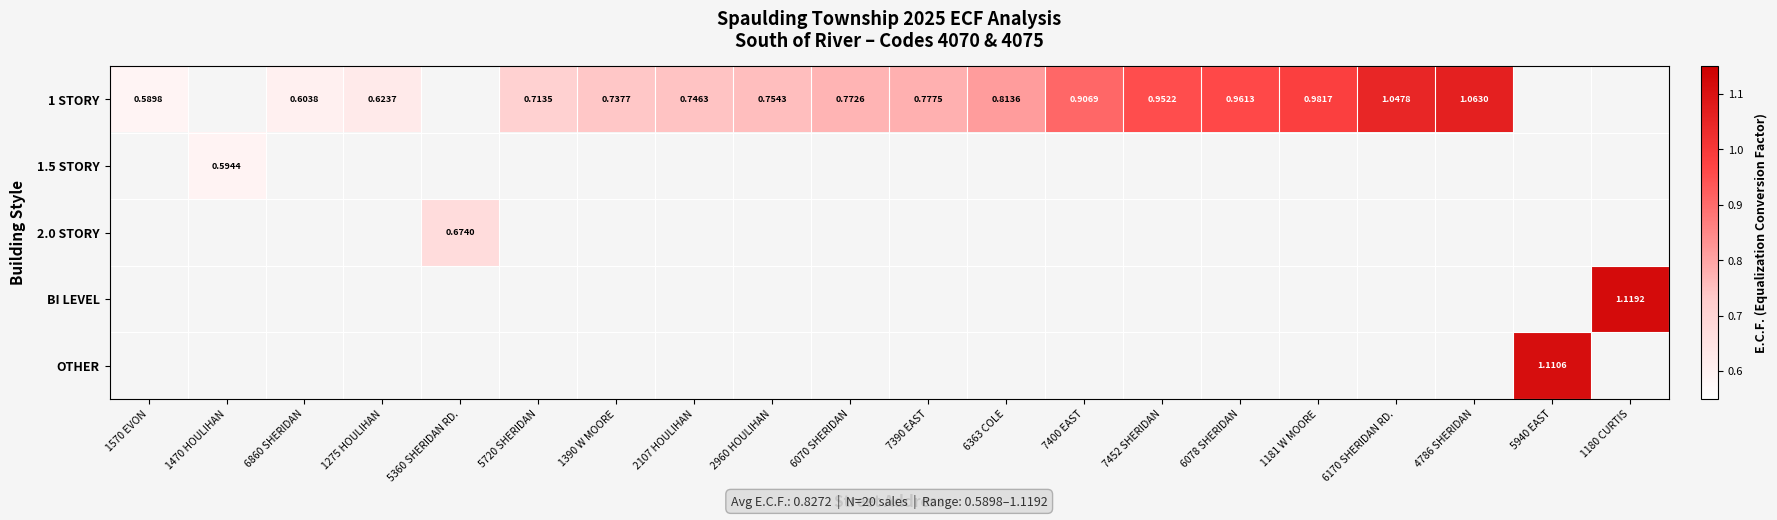

Is it true that 1 STORY equals 0.6 at 6860 SHERIDAN?

True